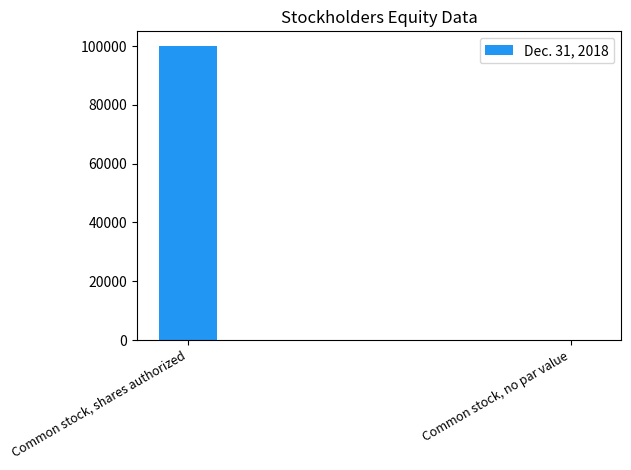

What is the sum of the values at Common stock, no par value and Common stock, shares authorized?

100000